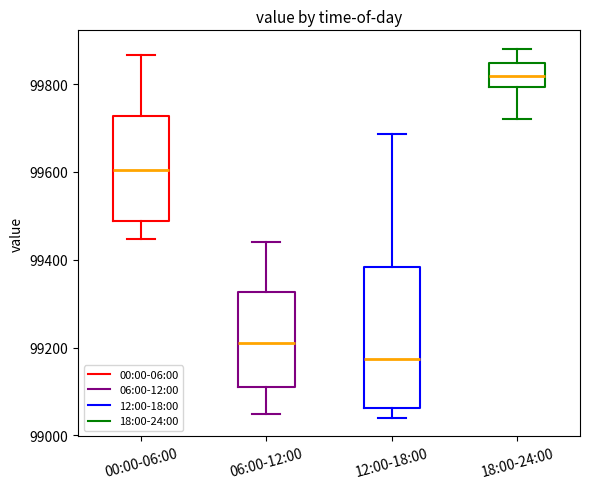

Which box is the tallest, from its lower edge to its upper edge?

12:00-18:00